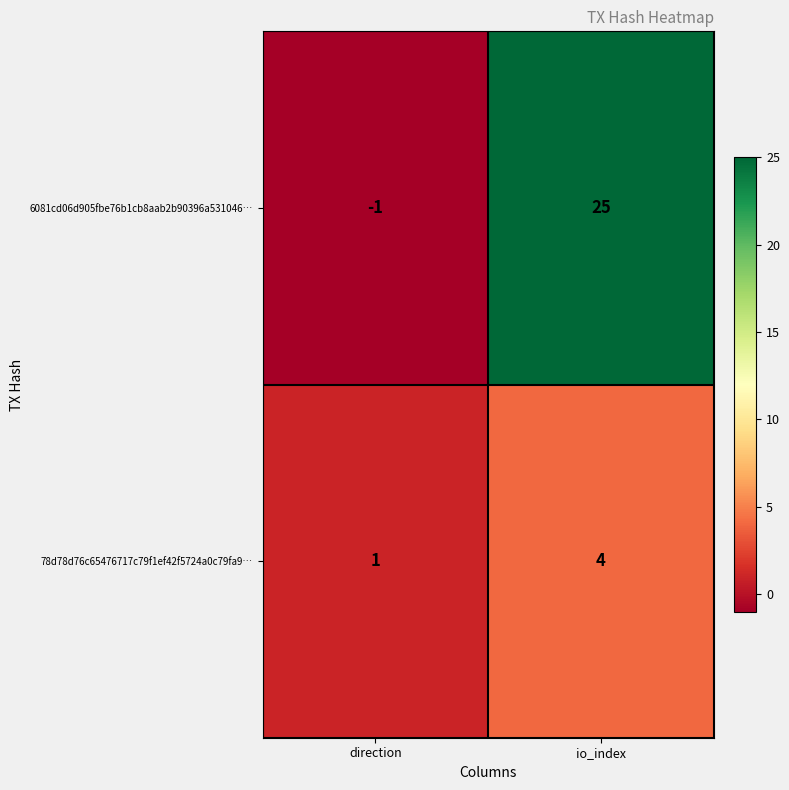

What is the greatest value displayed?

25